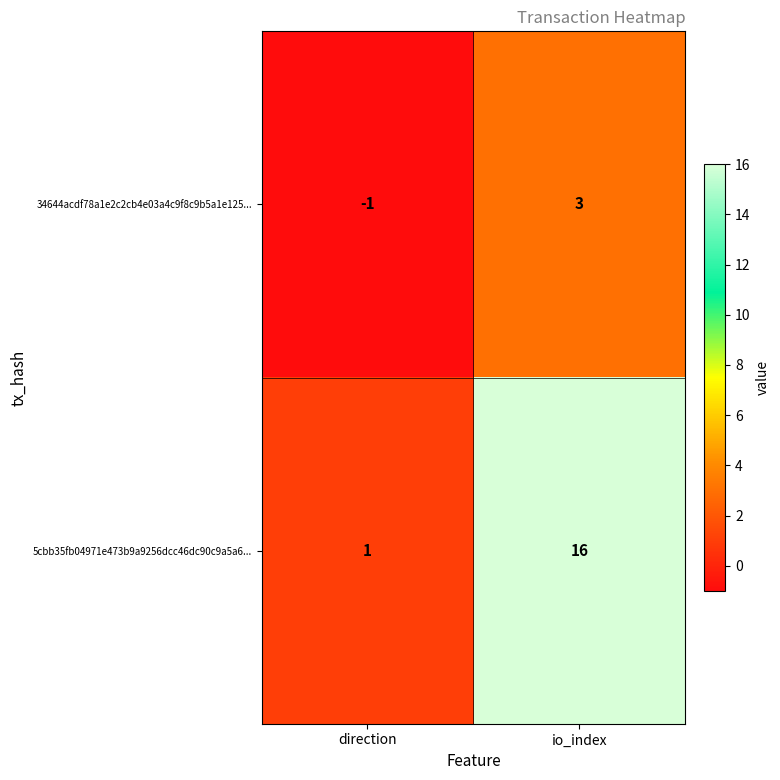

Reading left to right, transcribe all the data shown in this chart.

34644acdf78a1e2c2cb4e03a4c9f8c9b5a1e125...: -1	3
5cbb35fb04971e473b9a9256dcc46dc90c9a5a6...: 1	16